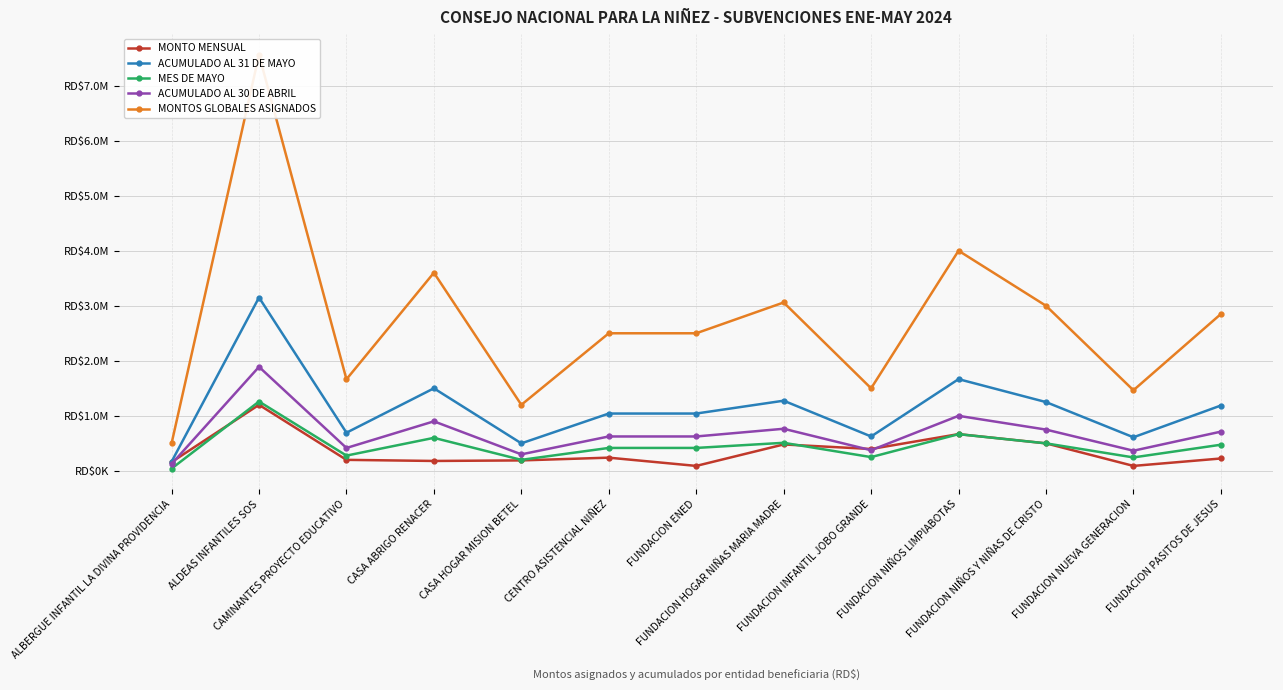

What is the average value of the MES DE MAYO series?

450619.4